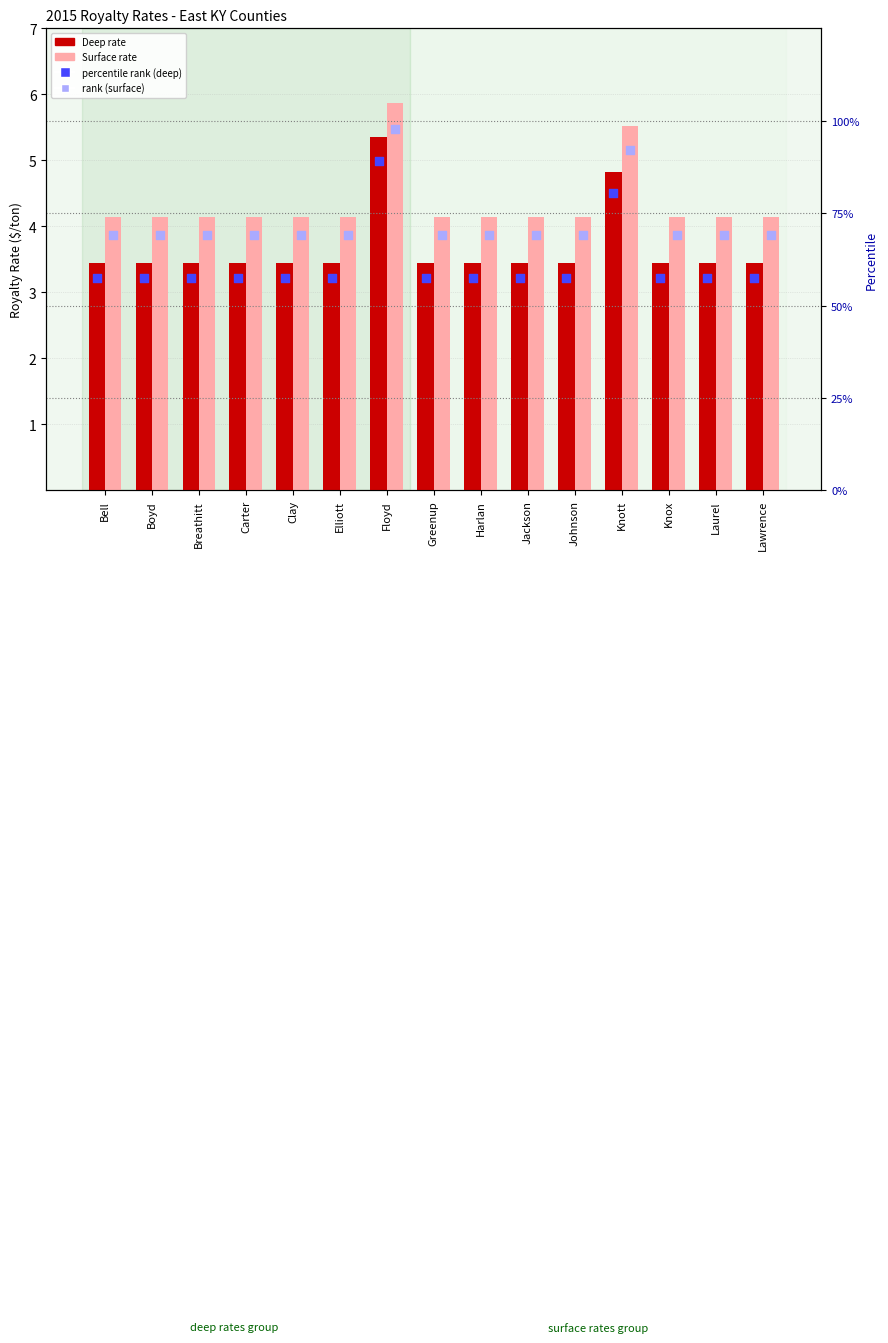

Which series has the largest Y range (max minus min)?

percentile rank (deep)